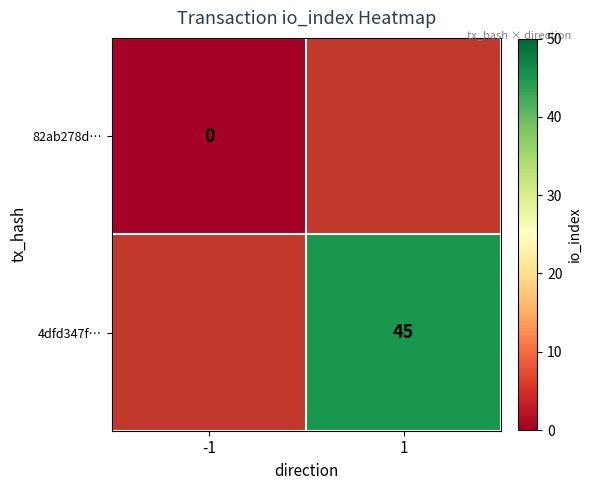

The 4dfd347f… series shows 45 at 1. True or false?

True